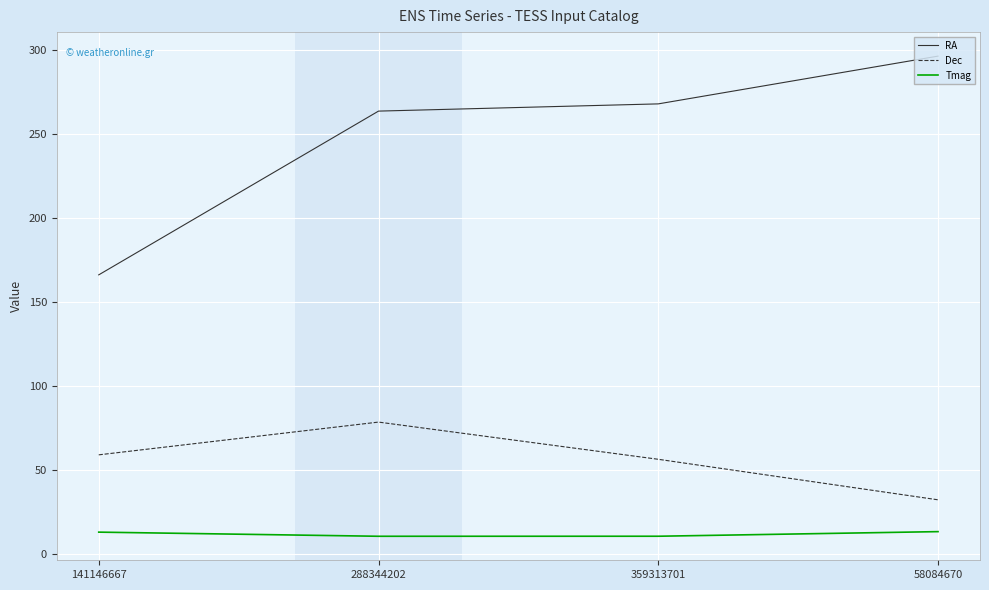

Is it true that RA equals 268.0 at 359313701?

True